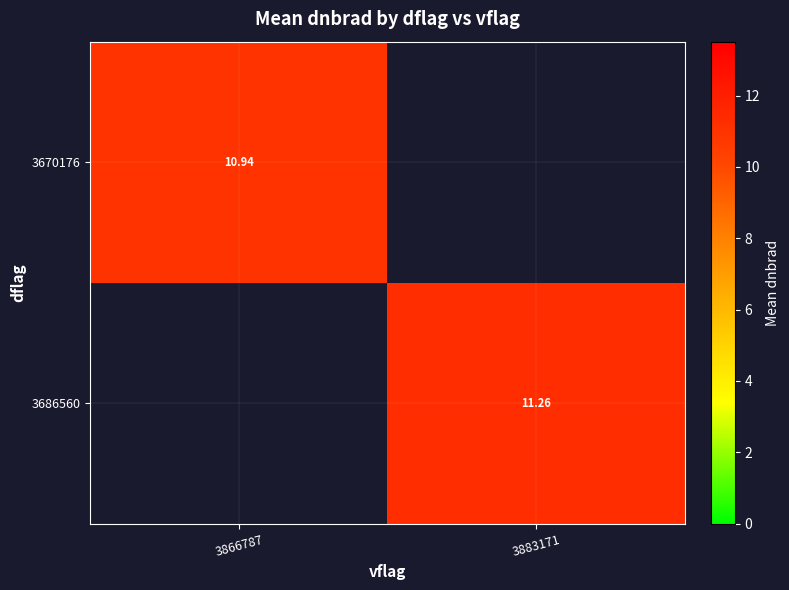

Is the value of 3670176 at 3866787 greater than the value of 3686560 at 3883171?

No